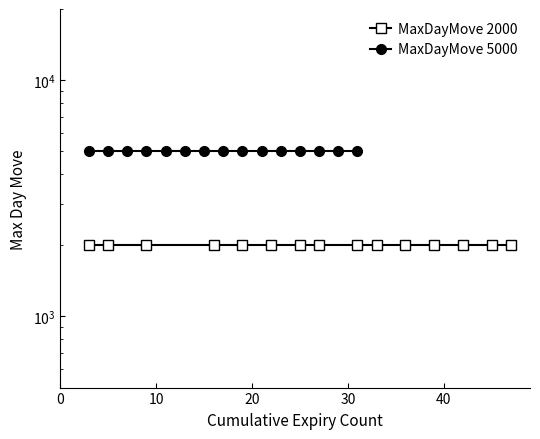

What are all the series names shown in the legend?

MaxDayMove 2000, MaxDayMove 5000